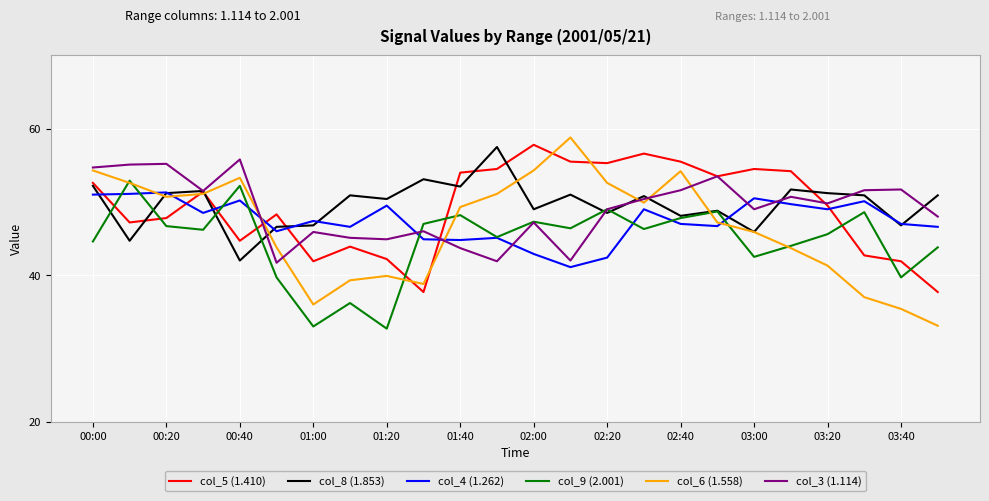

How many intersections are there between col_5 (1.410) and col_4 (1.262)?

7